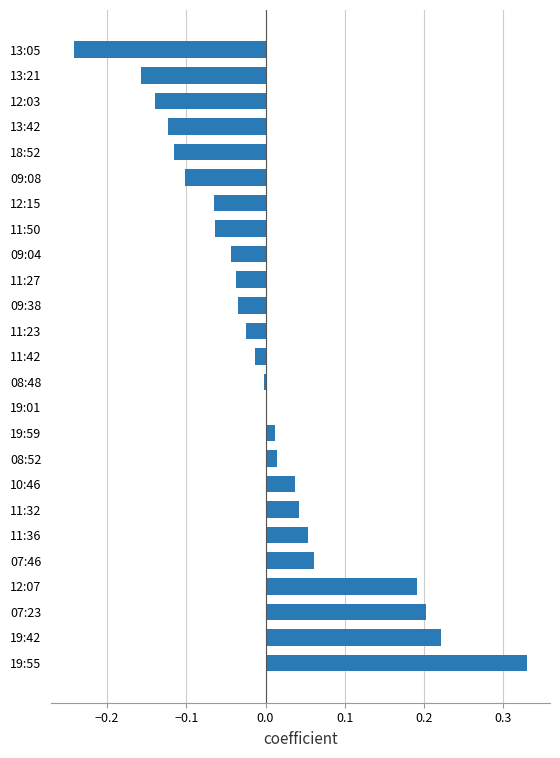

Which has a higher value, 07:46 or 11:32?

07:46